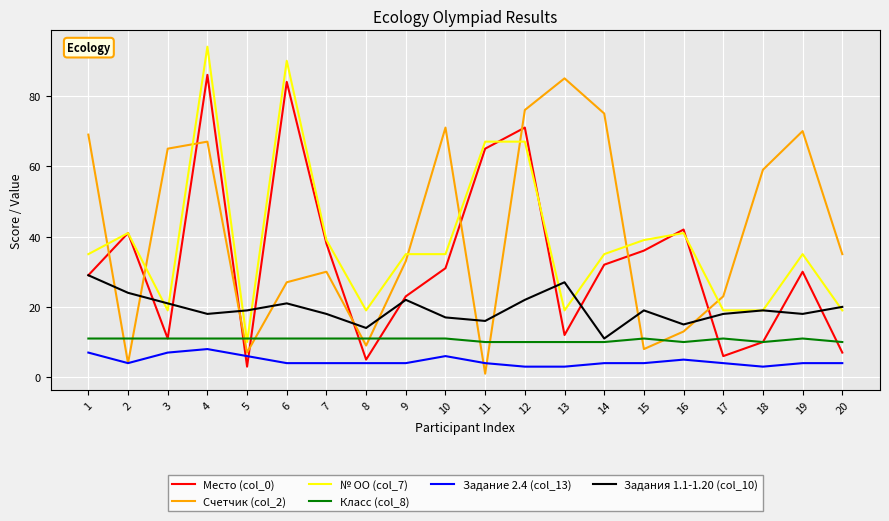

True or false: Счетчик (col_2) and № ОО (col_7) intersect in this chart.

True